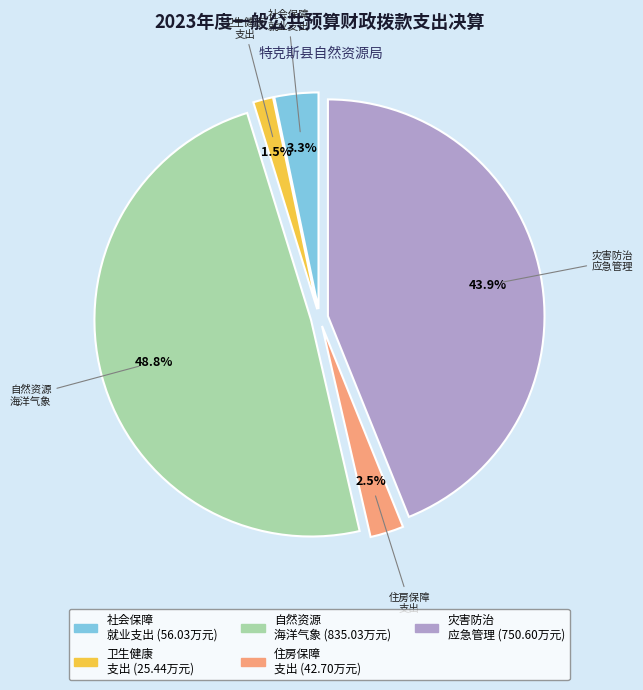

What is the smallest slice in the pie chart?

卫生健康 支出